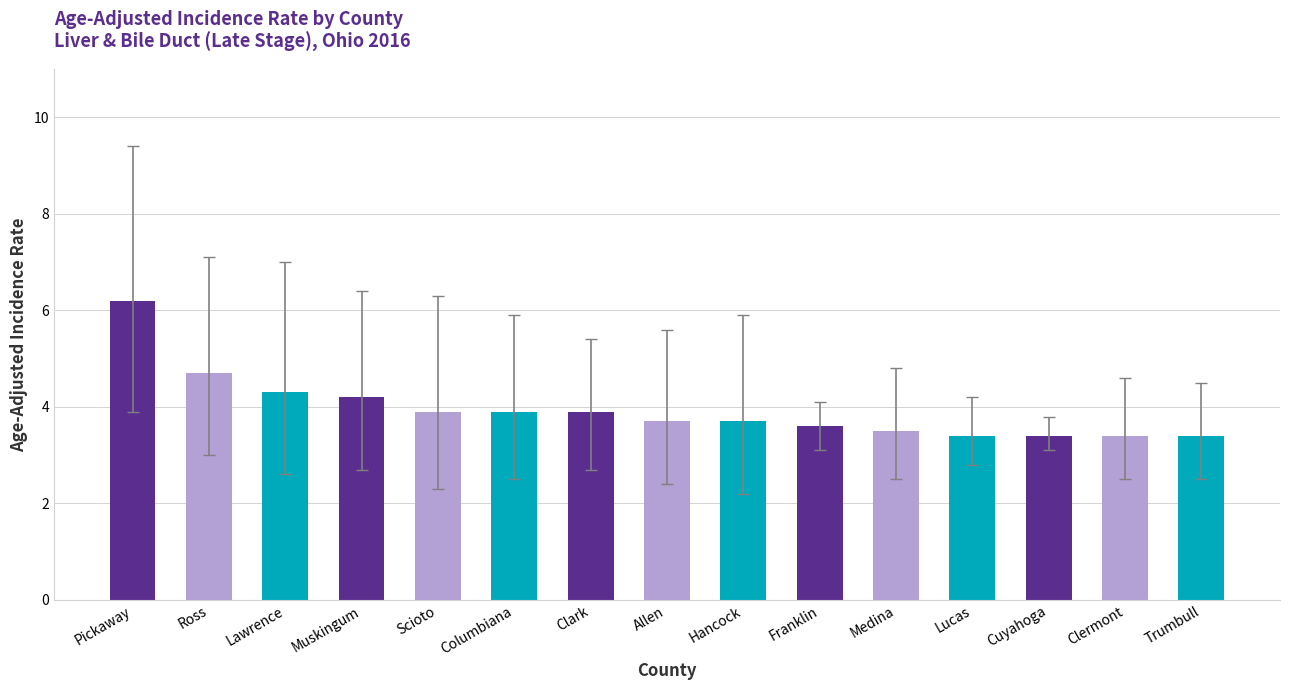

Reading left to right, list all the values displayed in this chart.

6.2	4.7	4.3	4.2	3.9	3.9	3.9	3.7	3.7	3.6	3.5	3.4	3.4	3.4	3.4